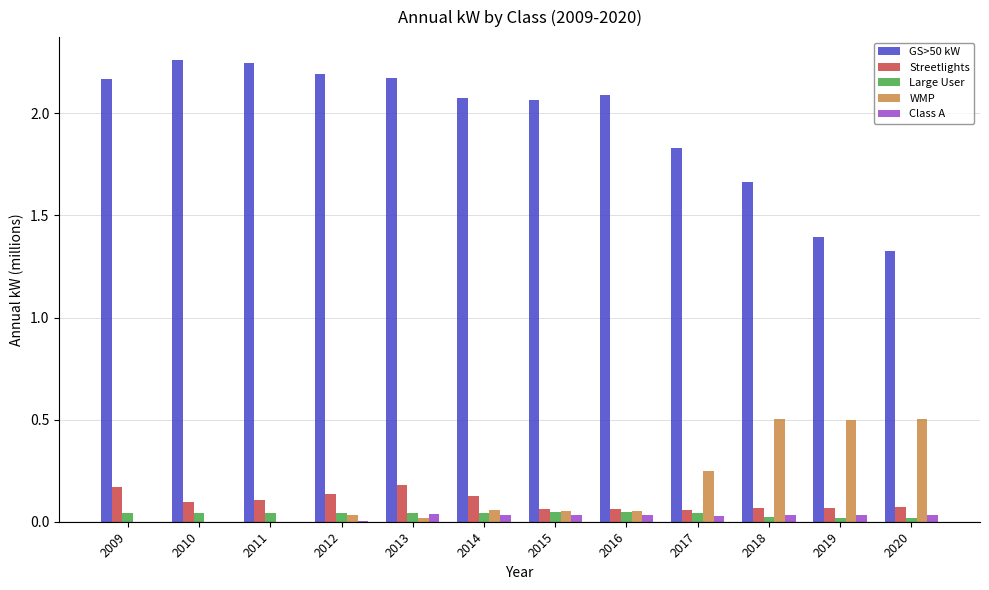

Is the value of WMP at 2018 greater than the value of Large User at 2013?

Yes